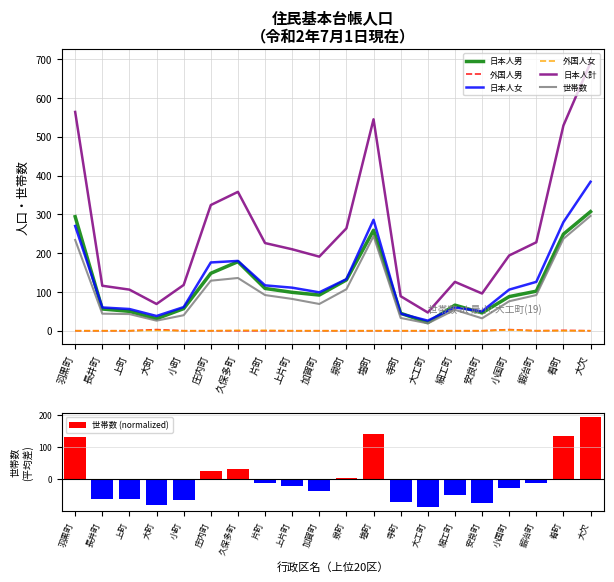

What is the average value of the 日本人計 series?

255